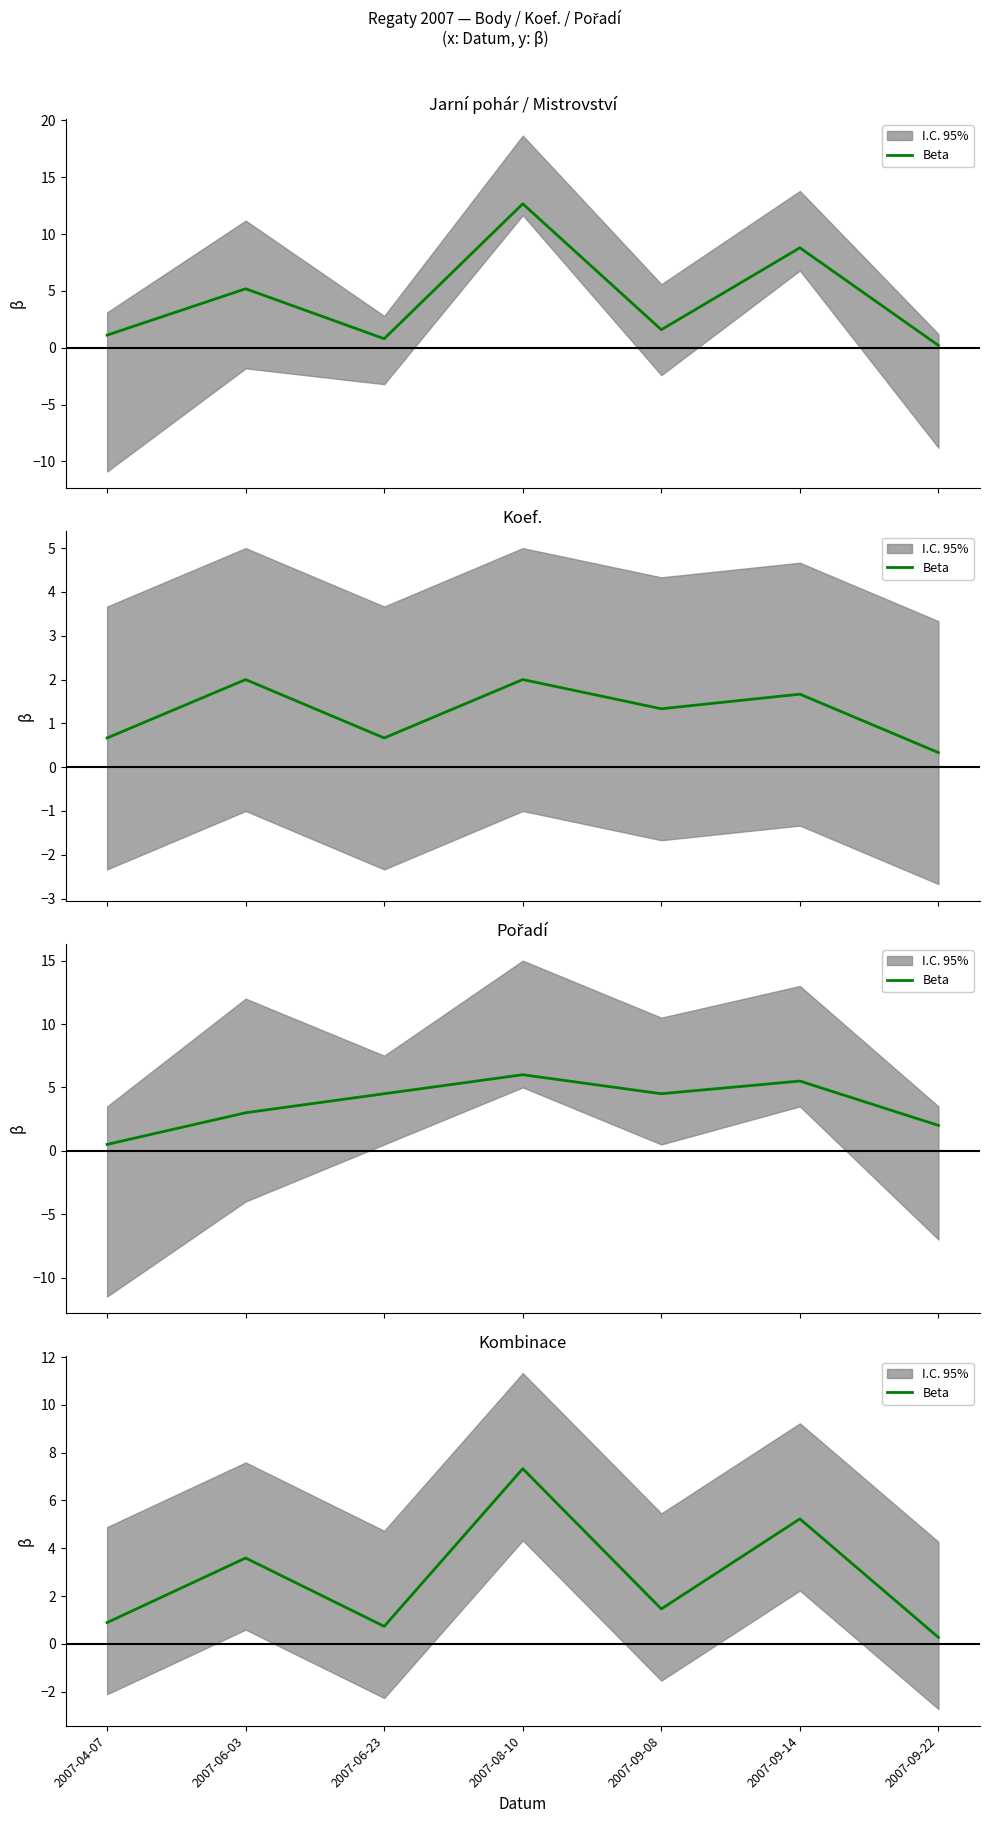

Count the number of values greater than 1.

4